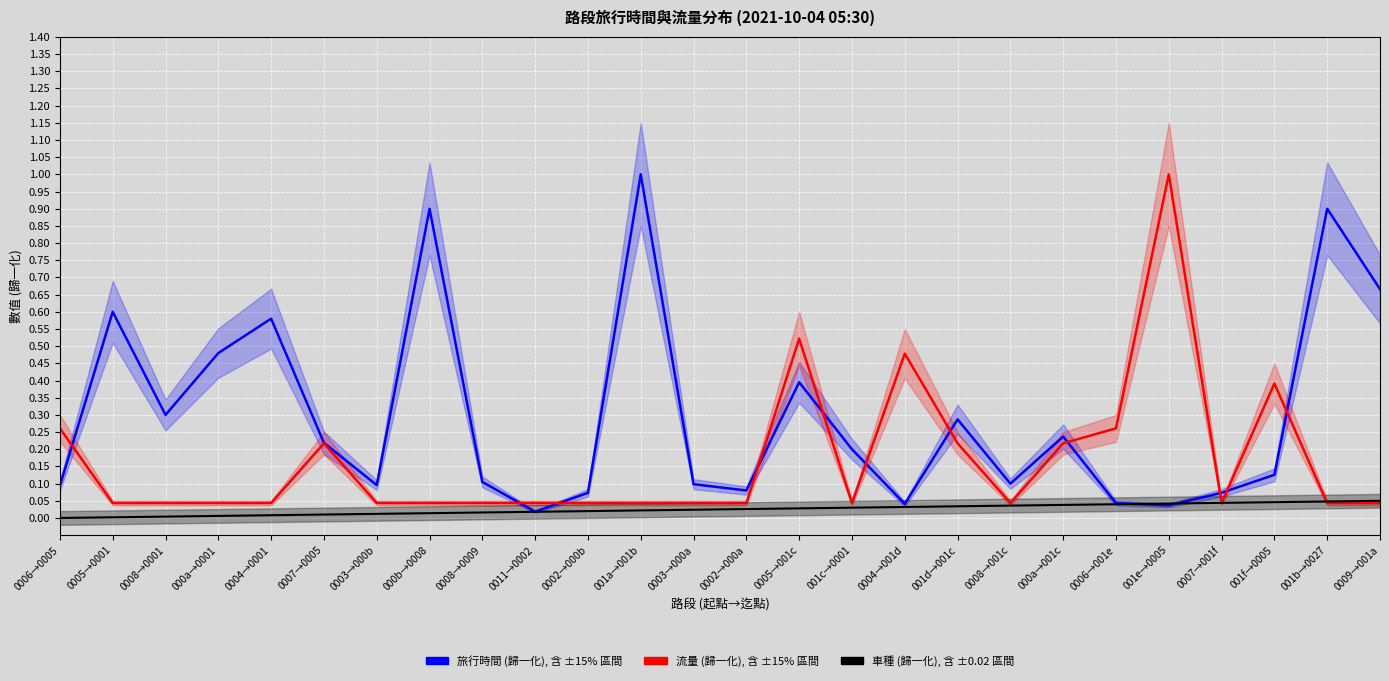

True or false: 旅行時間 (歸一化) has more than 1 points higher than both neighbors.

True